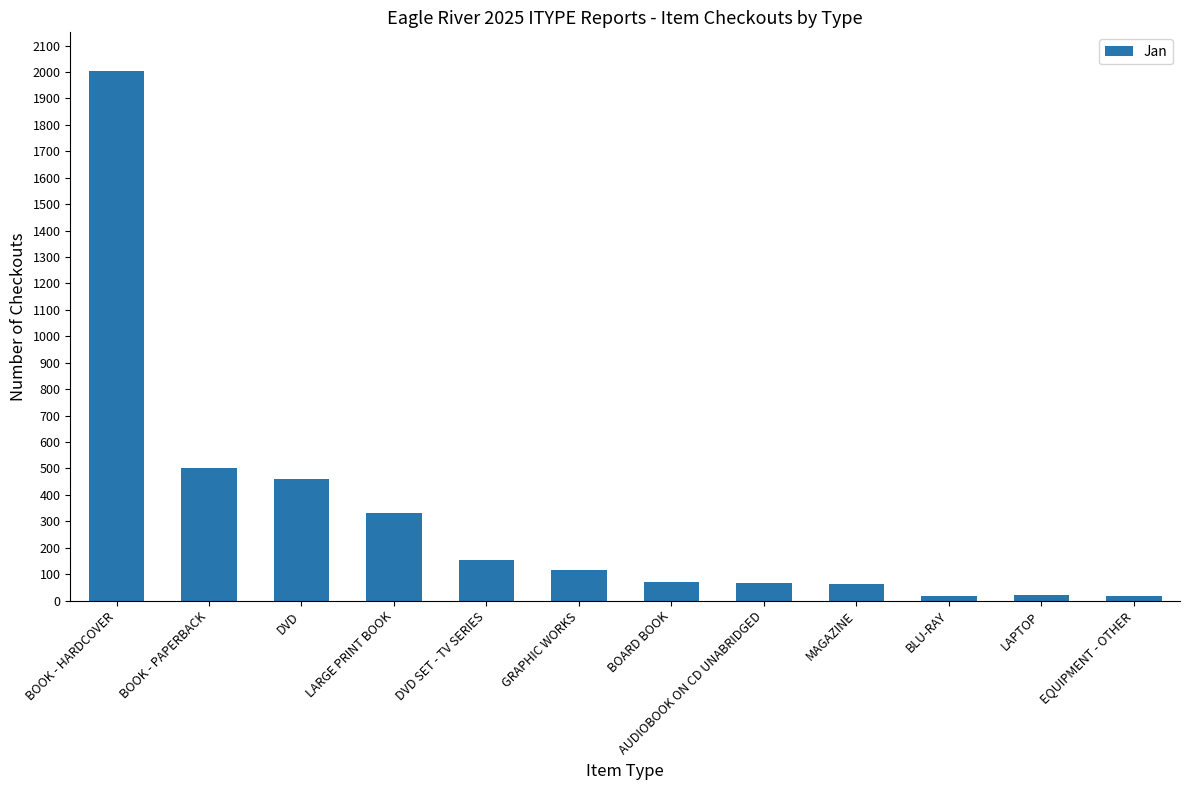

What position from the left is DVD SET - TV SERIES?

5